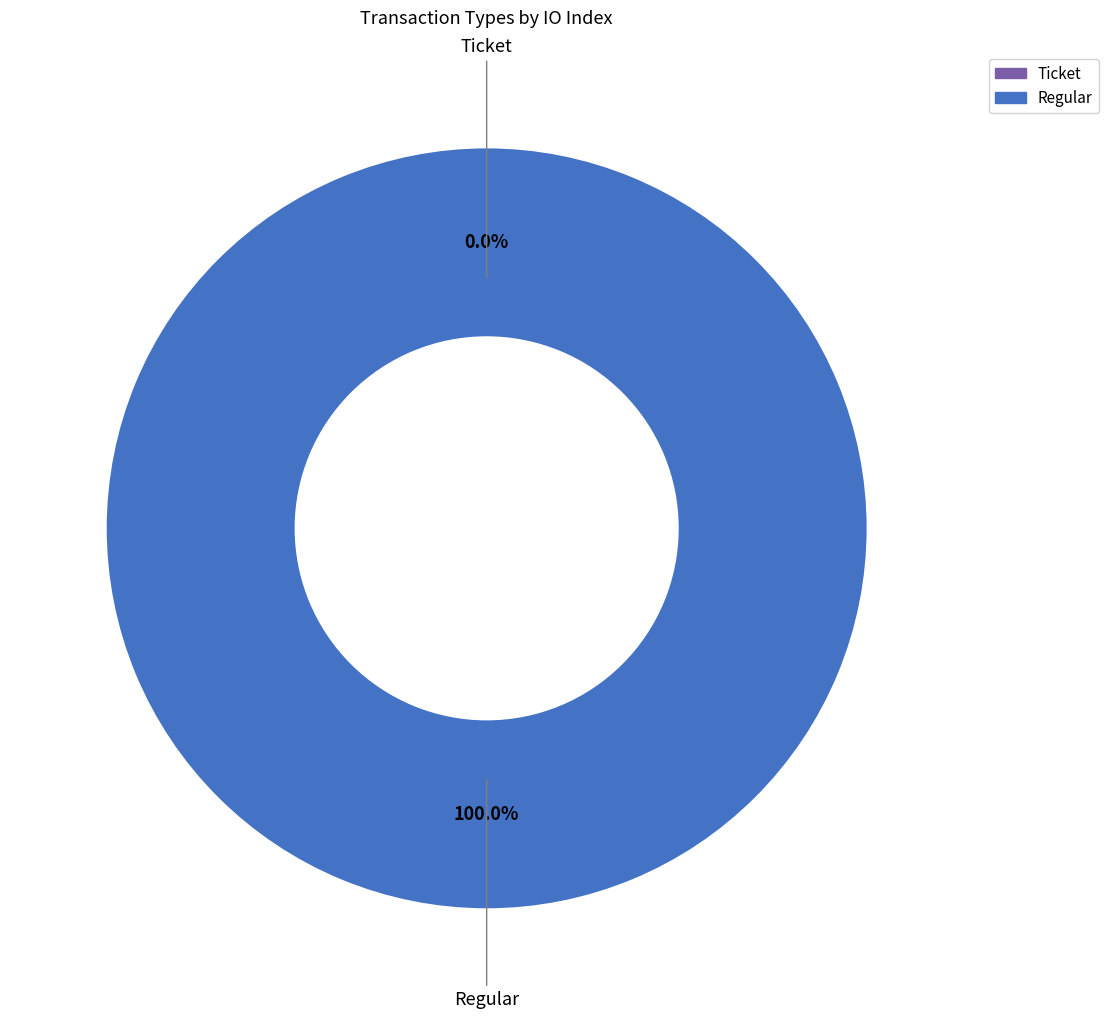

What is the change in value from Ticket to Regular?

+2